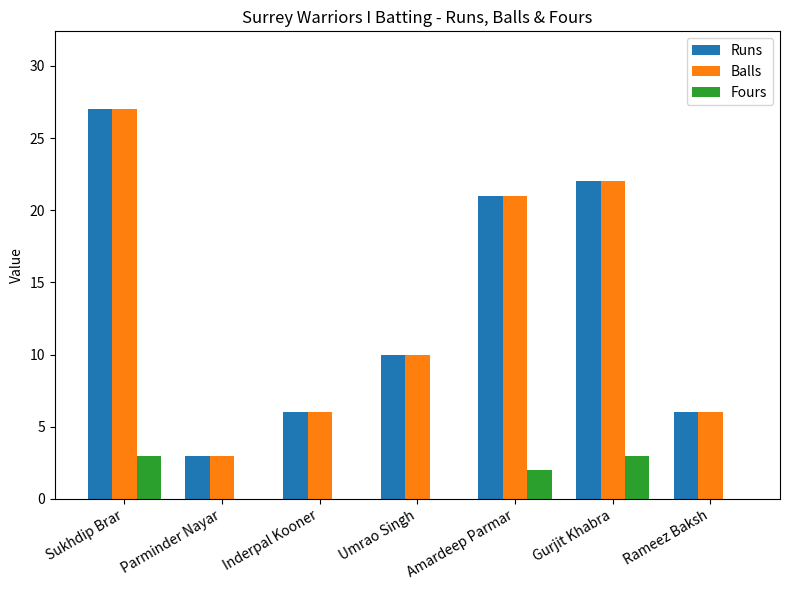

What value does the Balls series have at Sukhdip Brar?

27